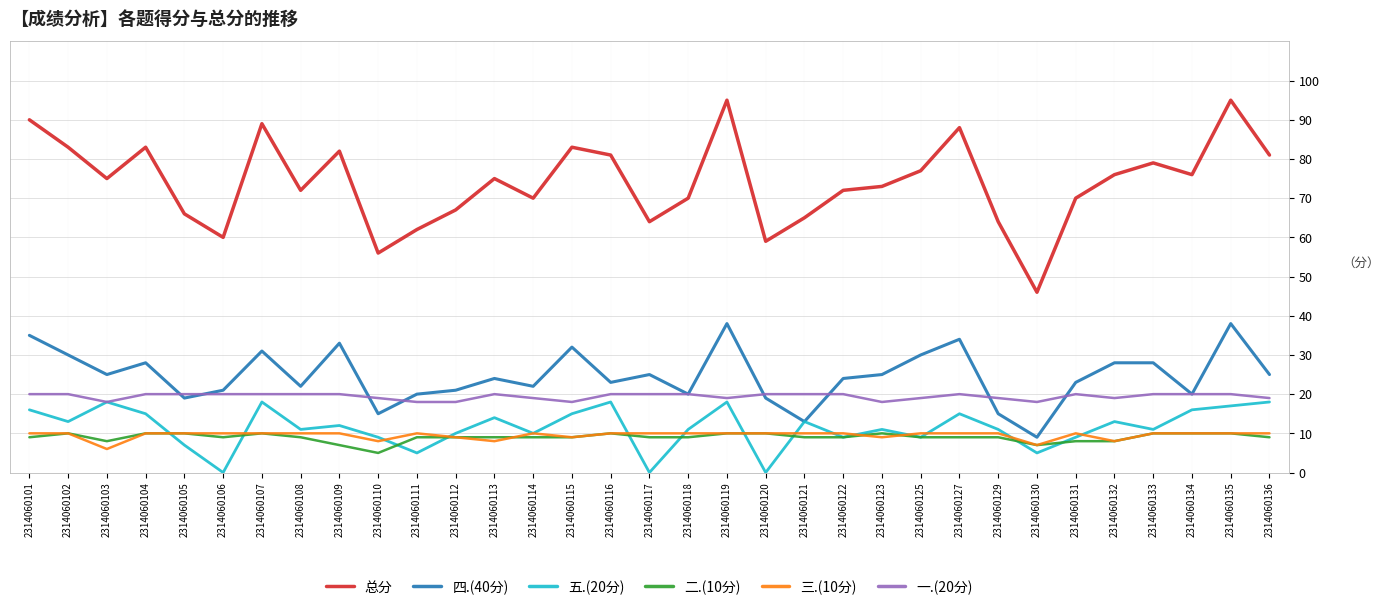

True or false: 总分 has a value of 26 at 2314060132.

False